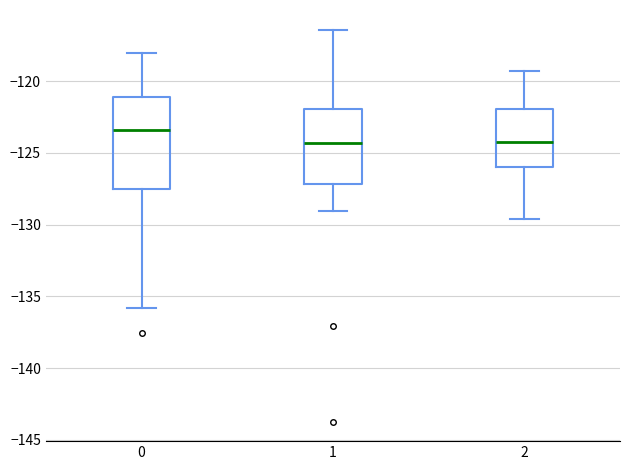

Where is the lower edge of the box at x = 2 on the y-axis? The values are not printed on the chart, so give them approximately, as read against the axis.

-126.0